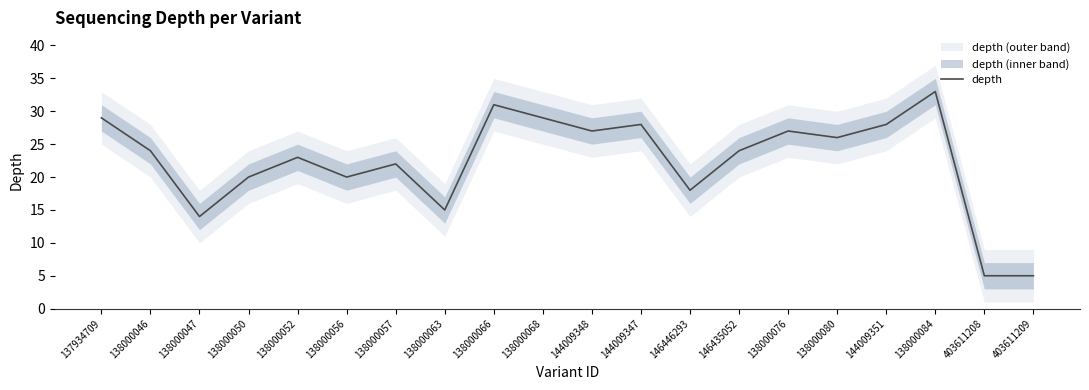

Count the number of categories in the chart.

20